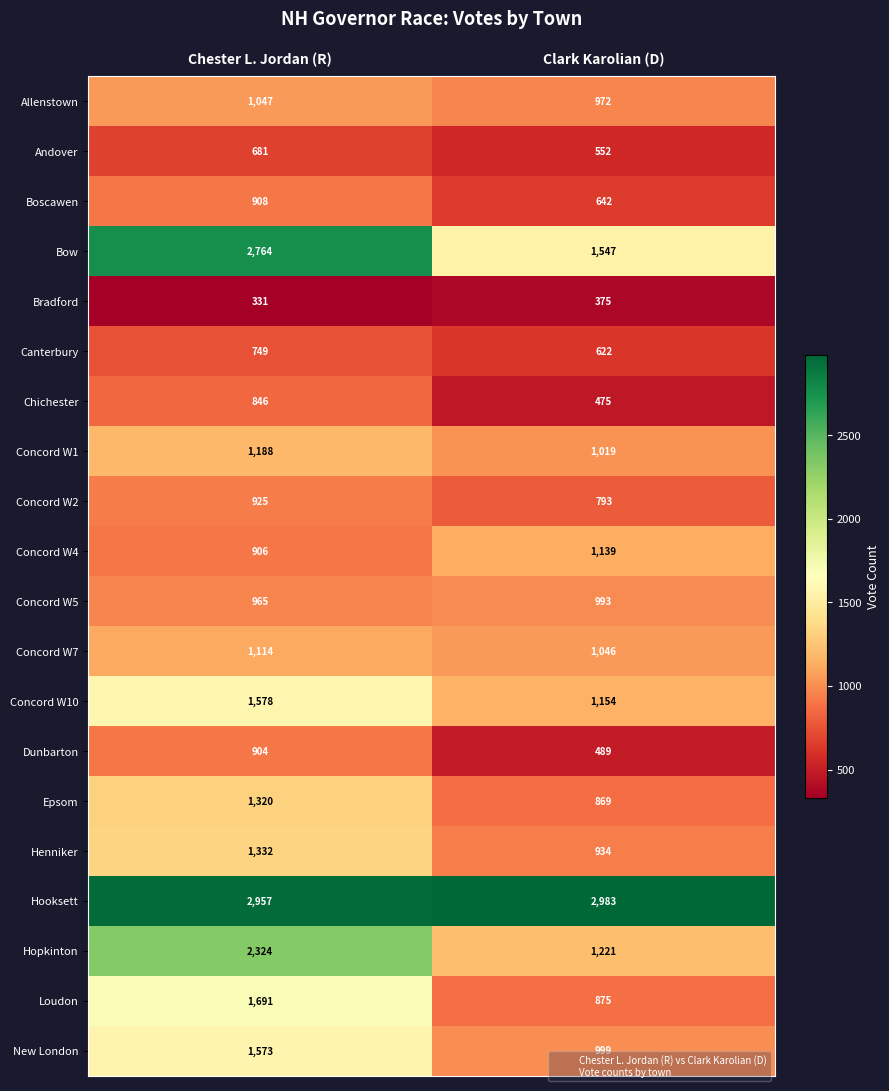

Which series has the largest range (max minus min)?

Bow